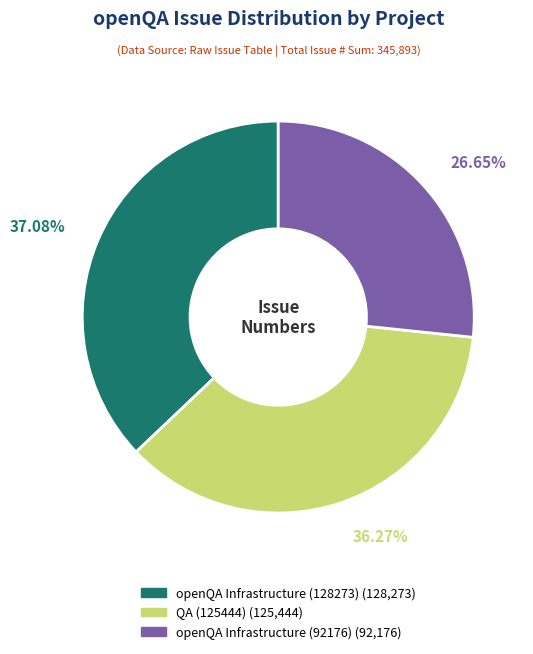

Does any single category account for the majority?

No